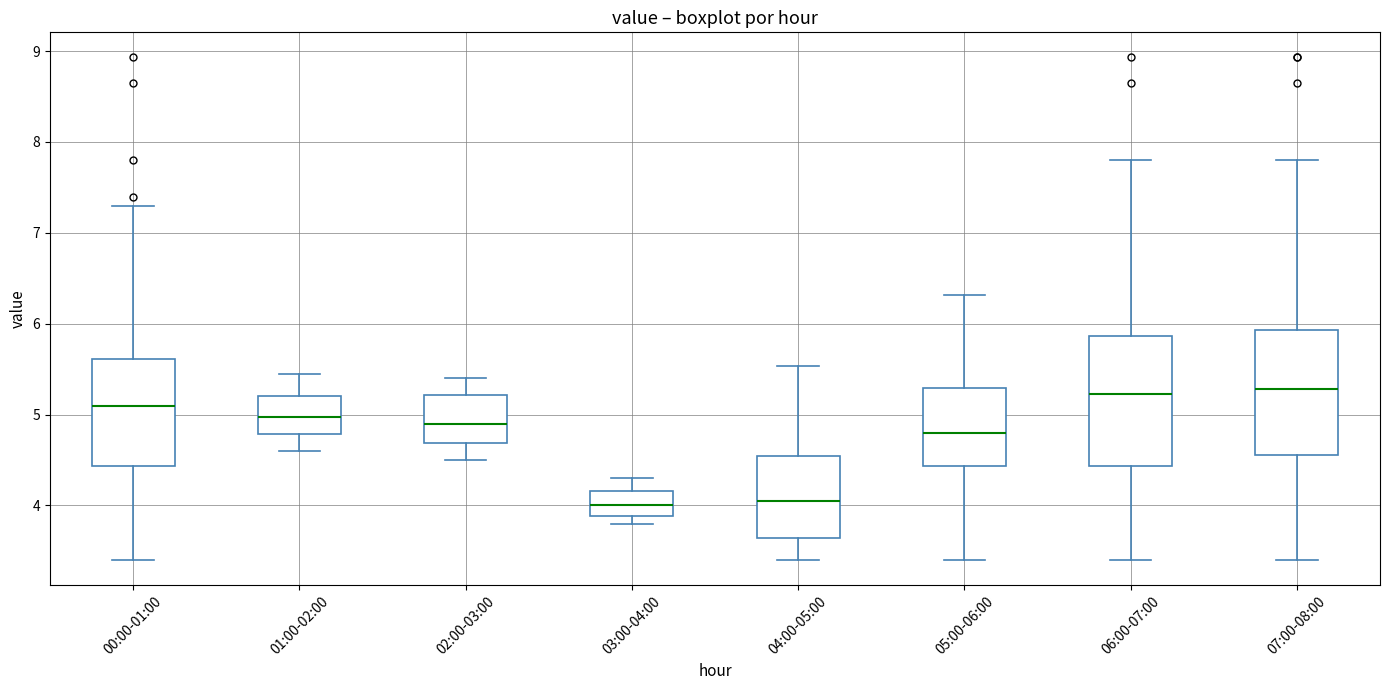

Reading left to right, read every box against the y-axis: the position of its median line, the range the box covers, and the ends of its whiskers. The values are not printed on the chart, so give them approximately, as read against the axis.

00:00-01:00: median 5.1, box 4.4 to 5.6, whiskers 3.4 to 7.3
01:00-02:00: median 5.0, box 4.8 to 5.2, whiskers 4.6 to 5.5
02:00-03:00: median 4.9, box 4.7 to 5.2, whiskers 4.5 to 5.4
03:00-04:00: median 4.0, box 3.9 to 4.2, whiskers 3.8 to 4.3
04:00-05:00: median 4.1, box 3.6 to 4.5, whiskers 3.4 to 5.5
05:00-06:00: median 4.8, box 4.4 to 5.3, whiskers 3.4 to 6.3
06:00-07:00: median 5.2, box 4.4 to 5.9, whiskers 3.4 to 7.8
07:00-08:00: median 5.3, box 4.6 to 5.9, whiskers 3.4 to 7.8